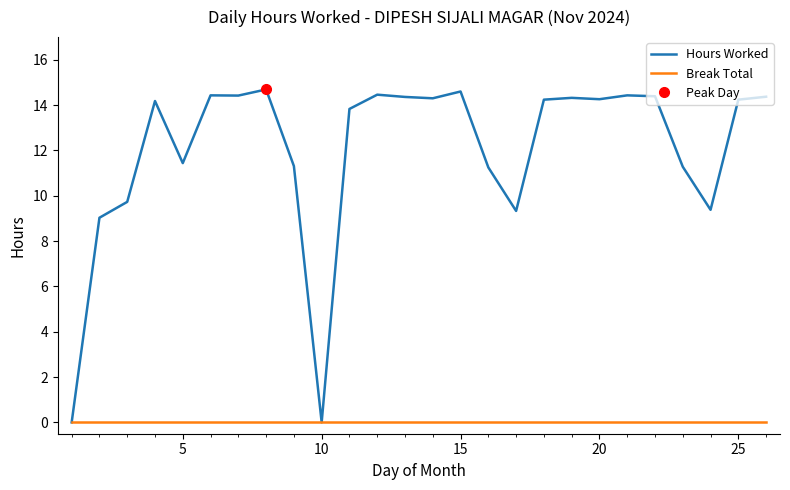

Is this an area chart (filled region under the line)?

No